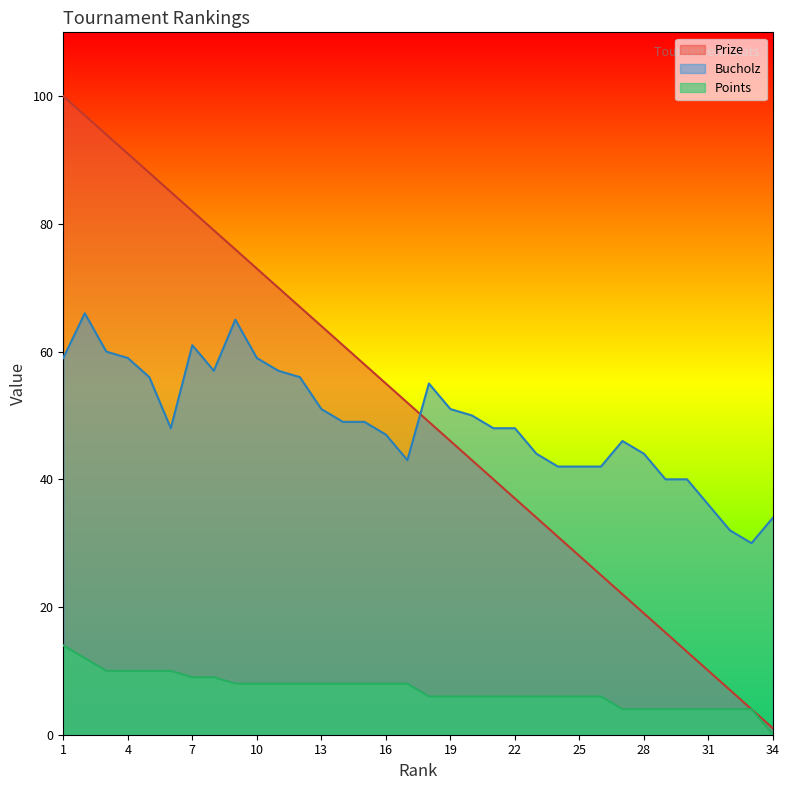

Which series changed the most between 14 and 19?

Prize